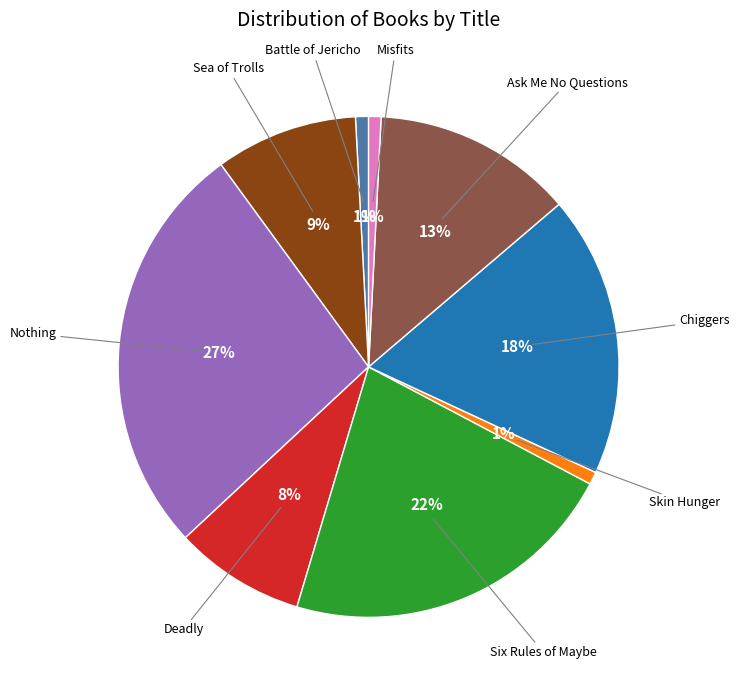

To the nearest percent, what is the average slice percentage?

11%